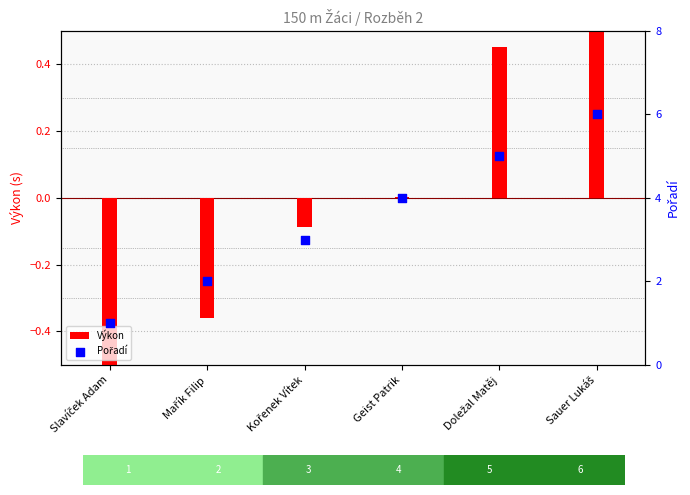

Which series has the largest Y range (max minus min)?

Pořadí